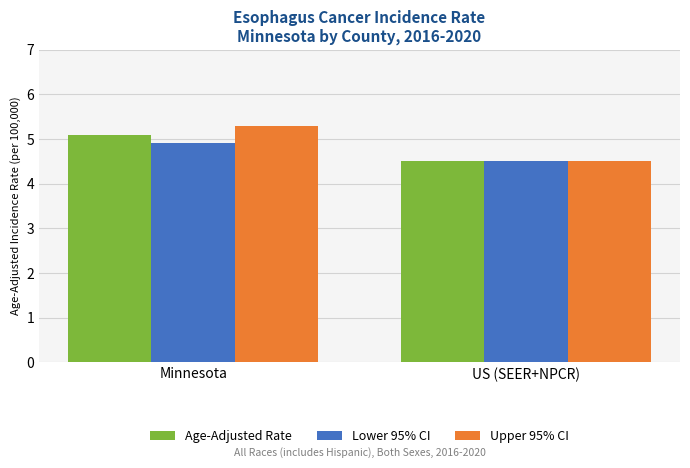

What are all the series names shown in the legend?

Age-Adjusted Rate, Lower 95% CI, Upper 95% CI